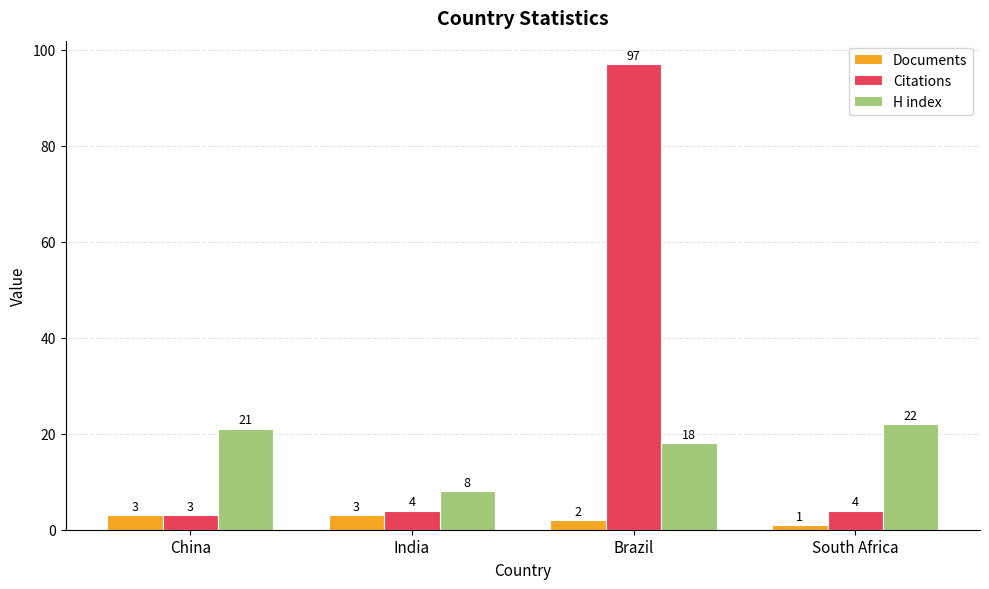

True or false: Citations has a value of 3 at China.

True